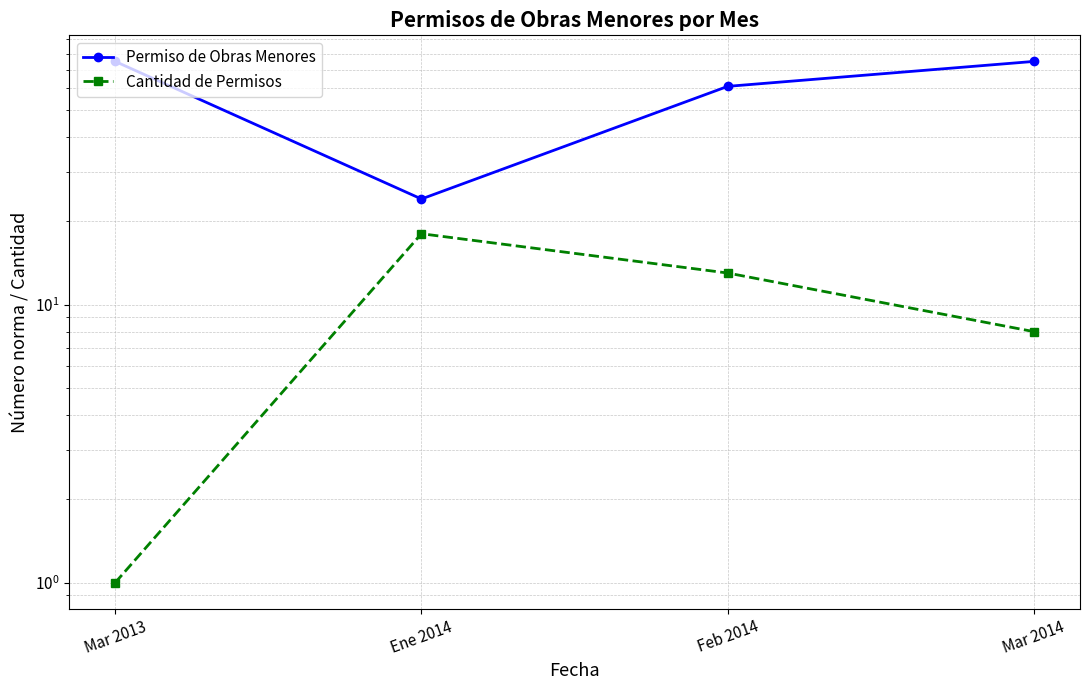

How many lines are shown in the chart?

2